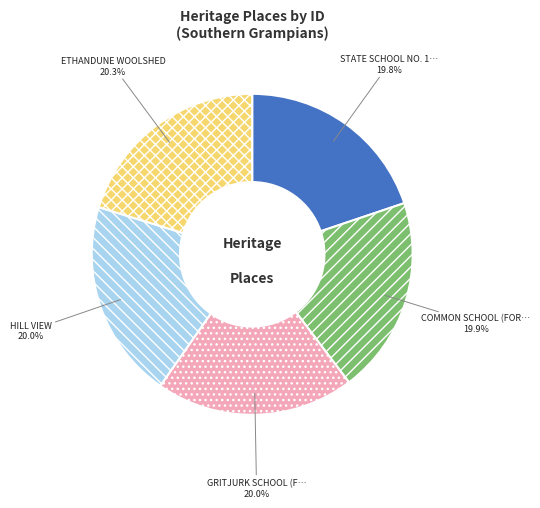

Does any single category account for the majority?

No